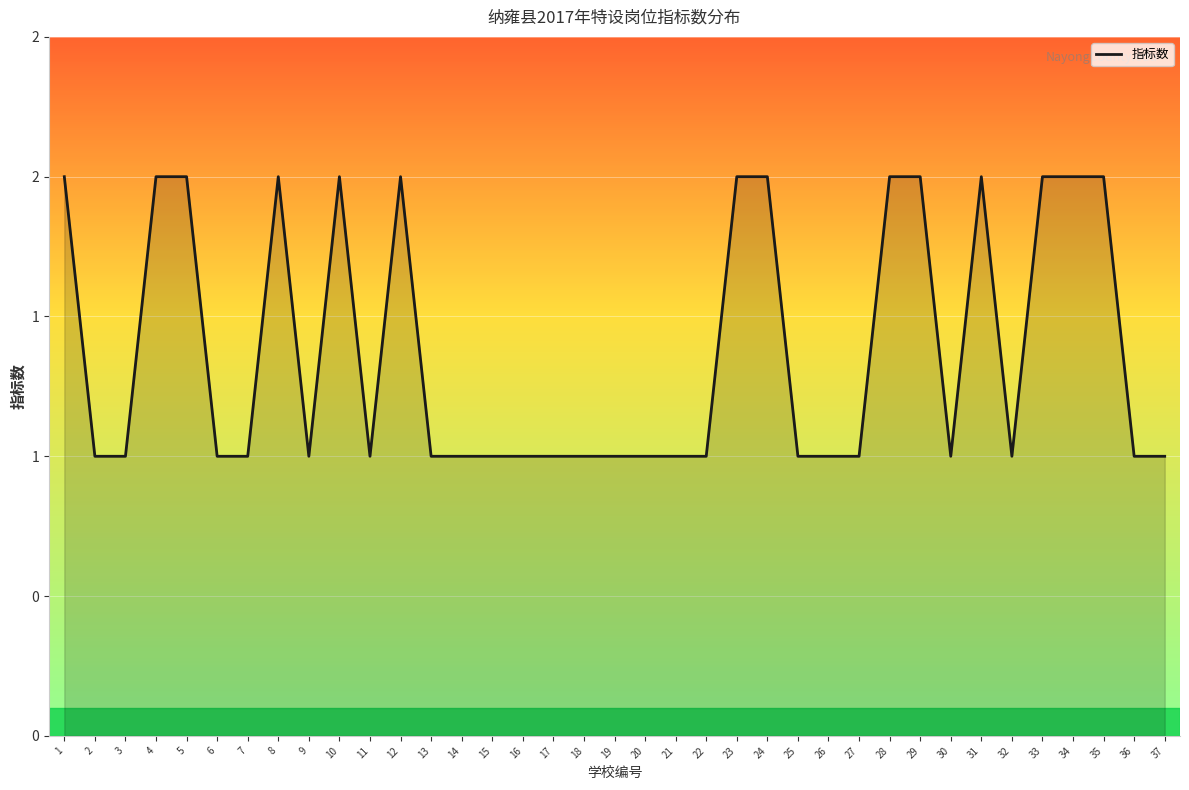

What is the average value?

1